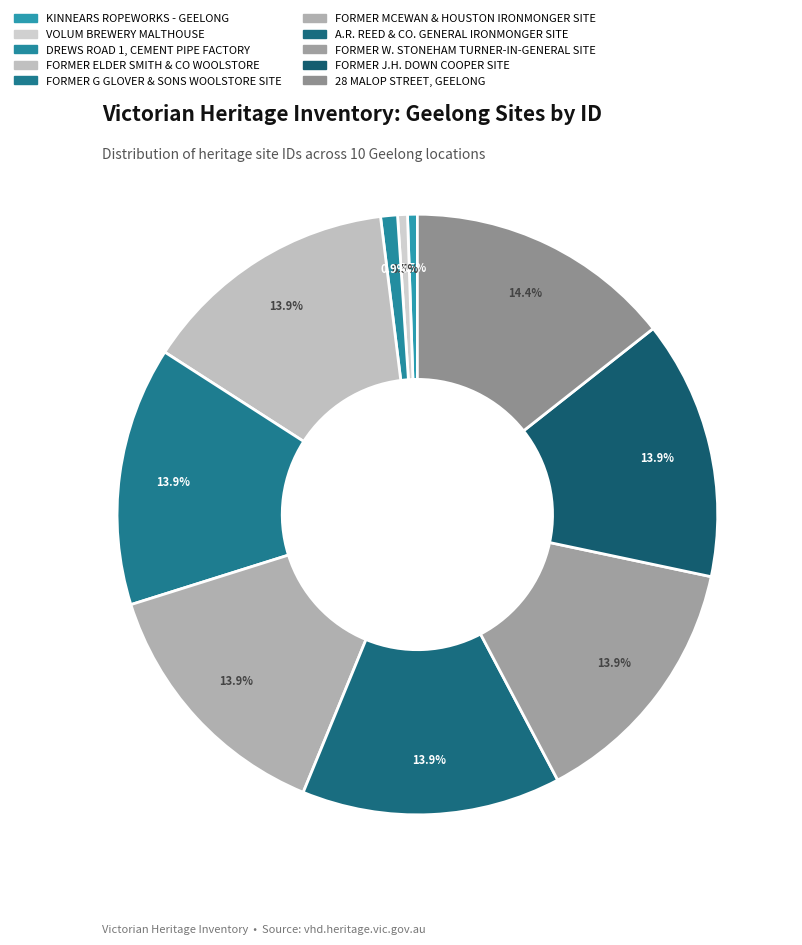

Which category has the biggest portion of the pie?

28 MALOP STREET, GEELONG